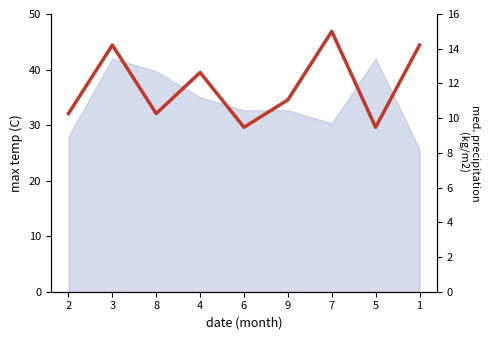

What is the difference between the maximum and minimum values?

5.5